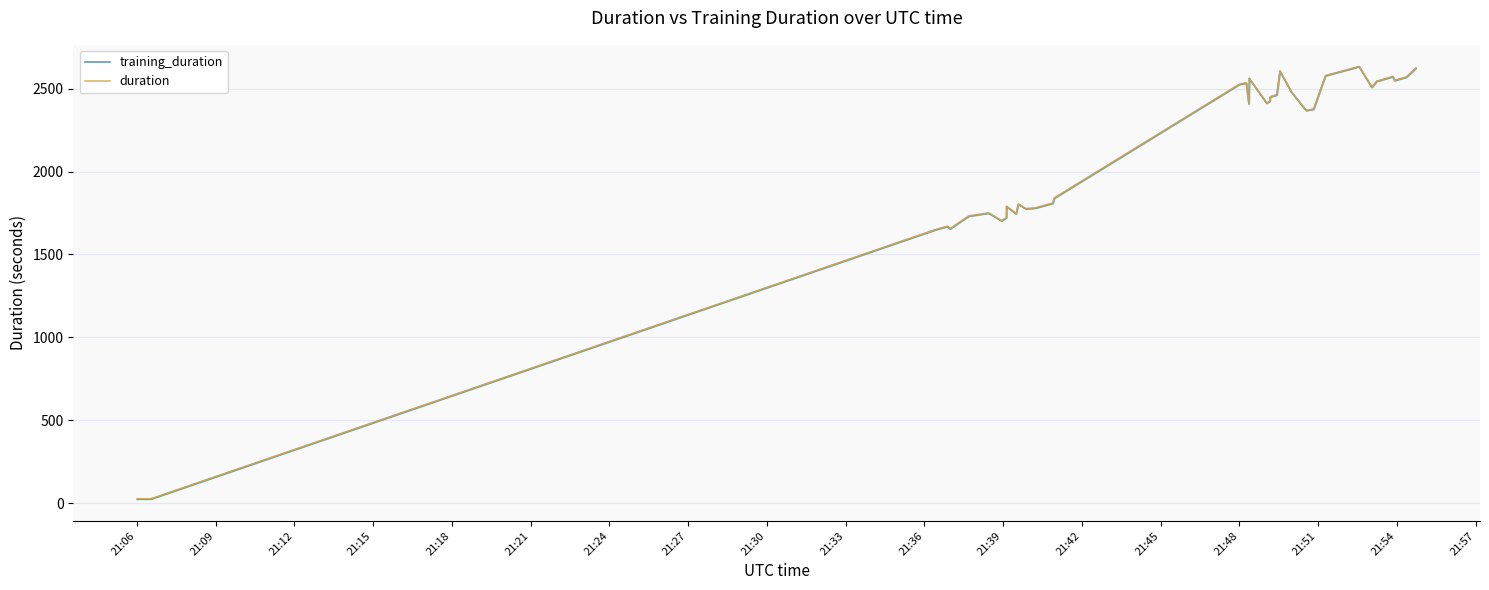

Which has a higher value, 21:12 or 21:15?

21:15